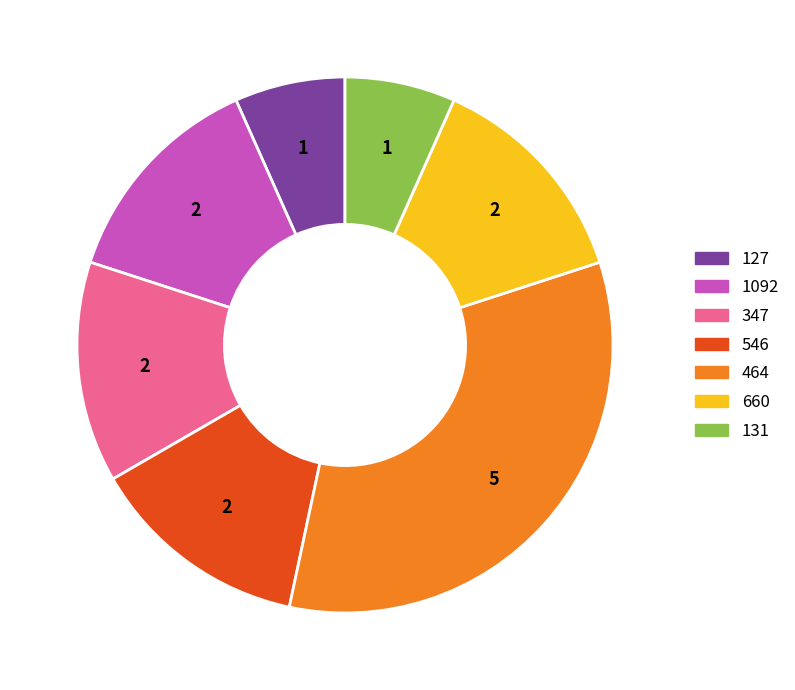

Do 660 and 131 together represent more than half of the pie?

No